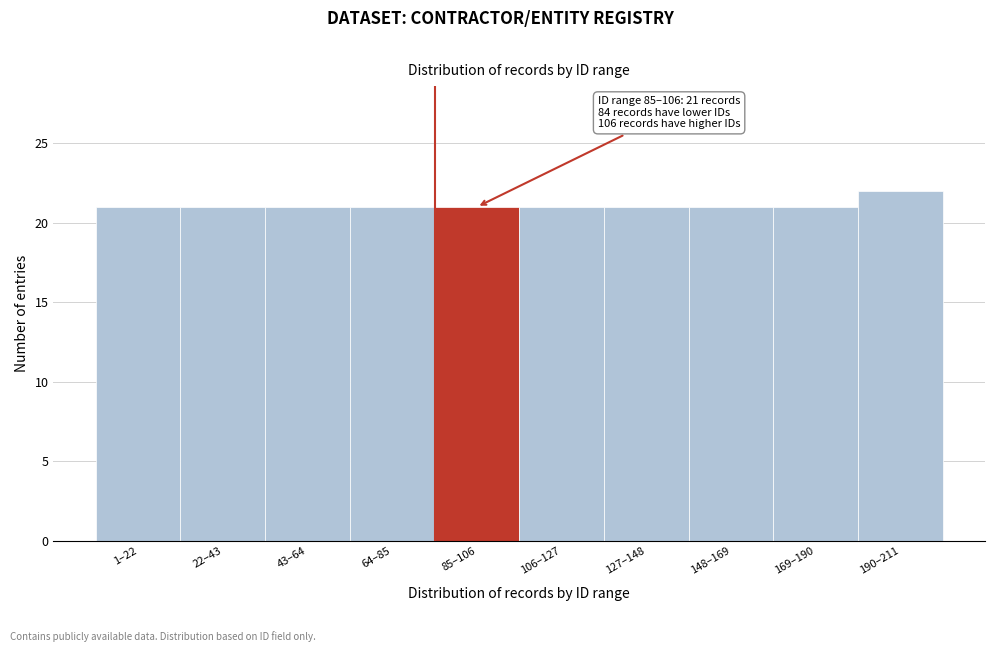

Reading right to left, list all the values displayed in this chart.

190–211=22	169–190=21	148–169=21	127–148=21	106–127=21	85–106=21	64–85=21	43–64=21	22–43=21	1–22=21